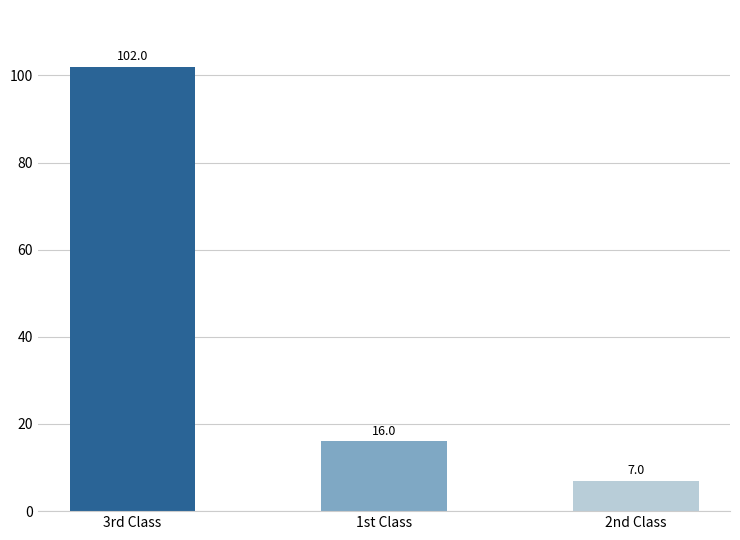

Approximately how many times larger is the value at 3rd Class compared to 2nd Class?

14.6